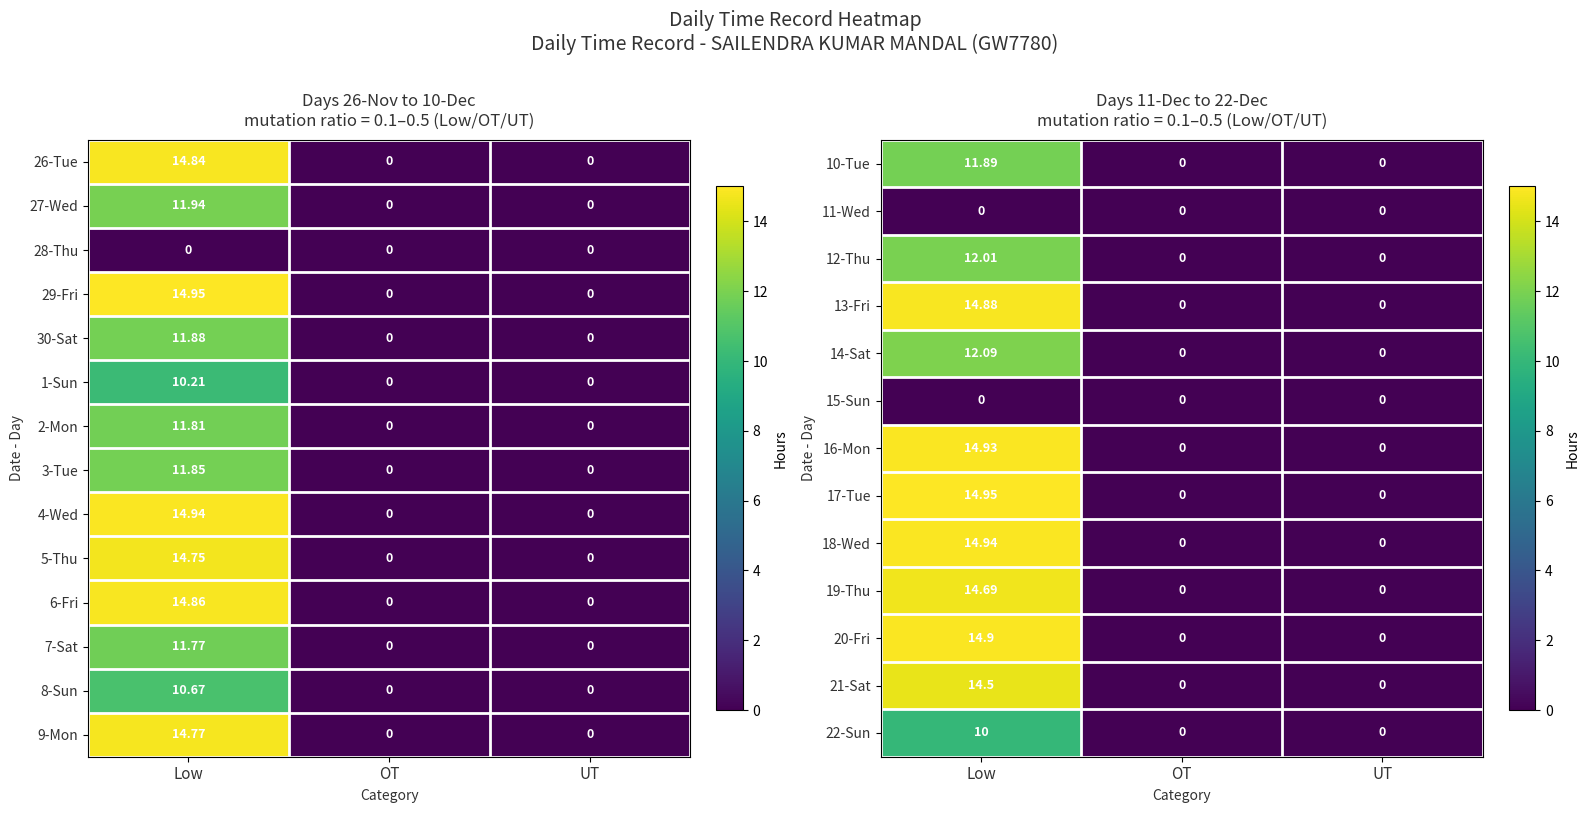

Is it true that 19-Thu equals -7.6 at UT?

False